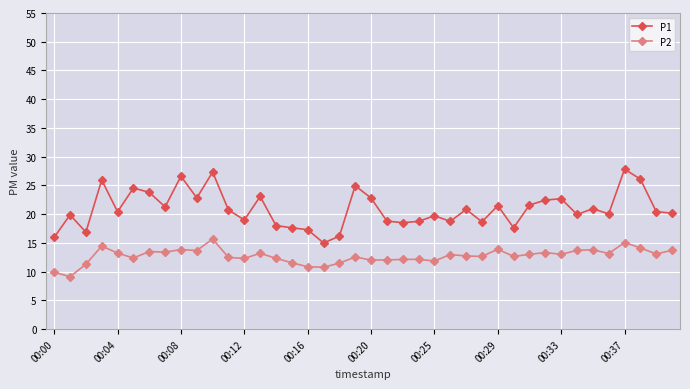

True or false: P2 has more than 2 points higher than both neighbors.

True